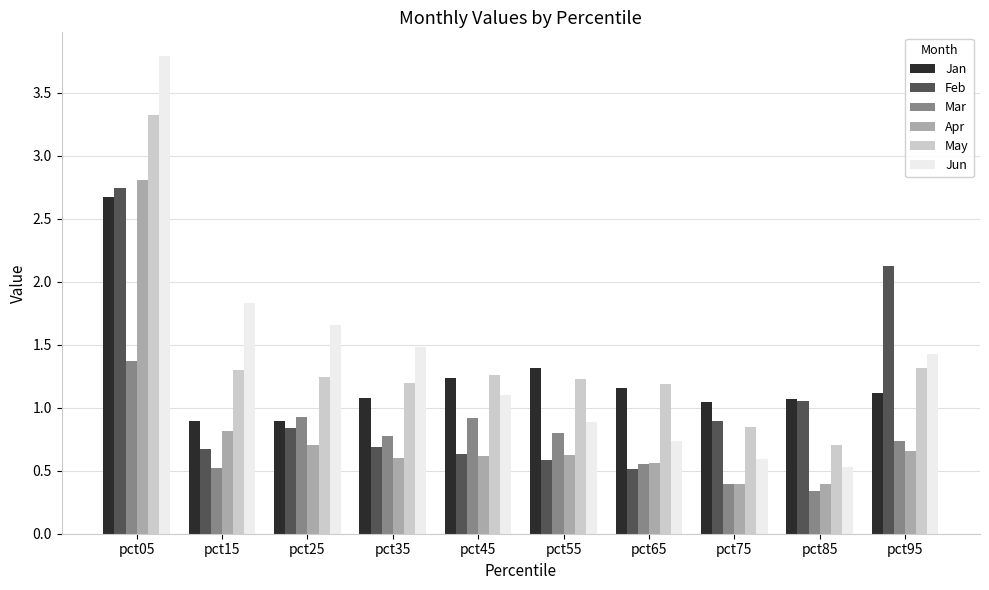

Which series has the largest range (max minus min)?

Jun